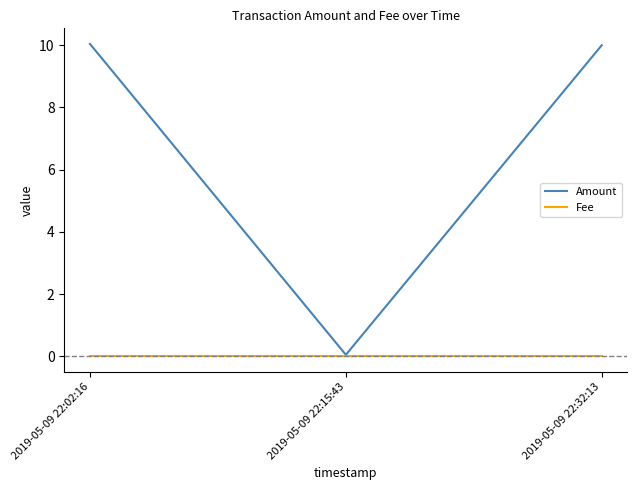

Between 2019-05-09 22:15:43 and 2019-05-09 22:32:13, which series saw the biggest shift?

Amount